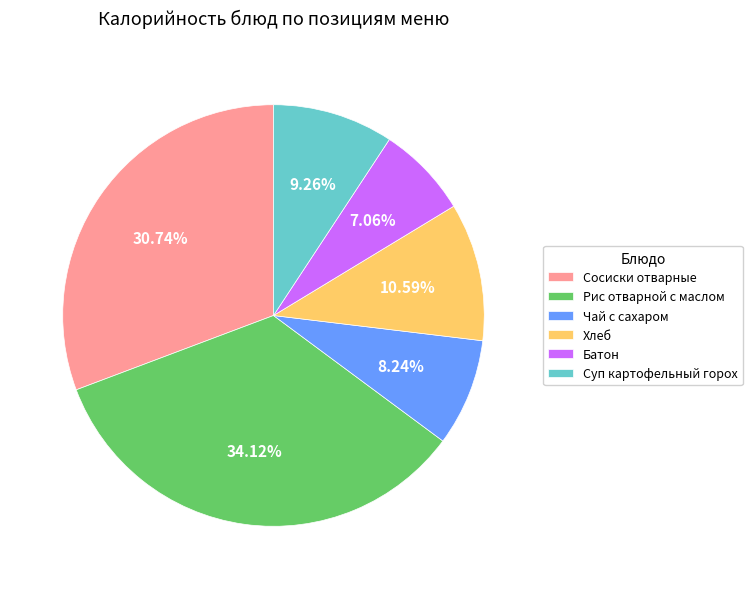

To the nearest percent, what portion does Суп картофельный горох represent?

9%